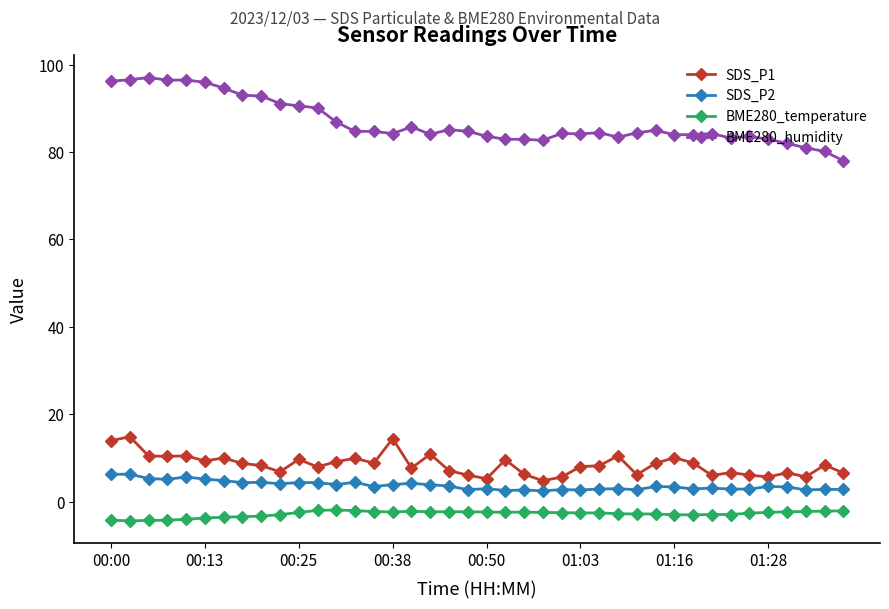

List the series in order of their peak value, highest first.

BME280_humidity, SDS_P1, SDS_P2, BME280_temperature